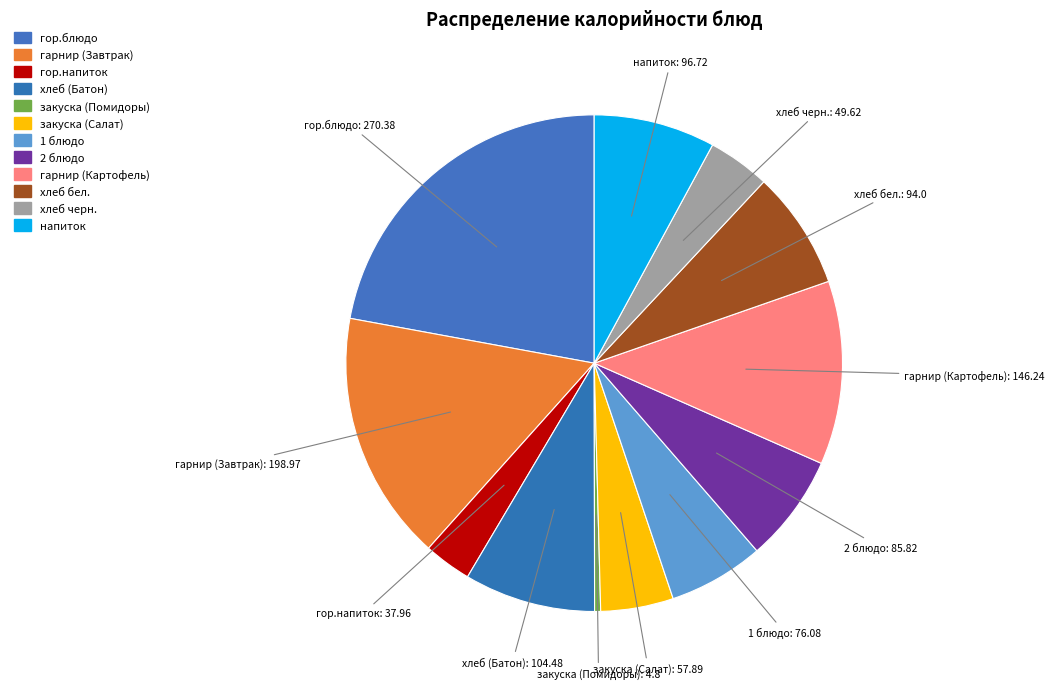

Does напиток account for over 50% of the chart?

No